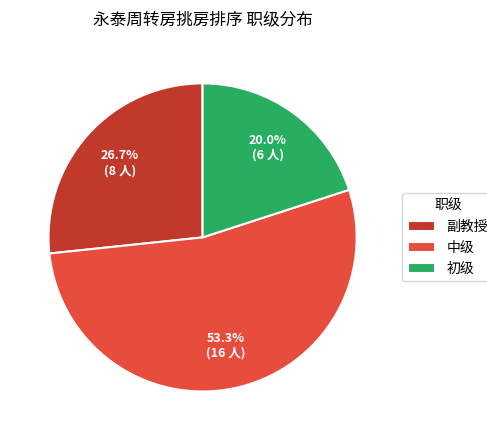

Count the number of slices in the pie.

3